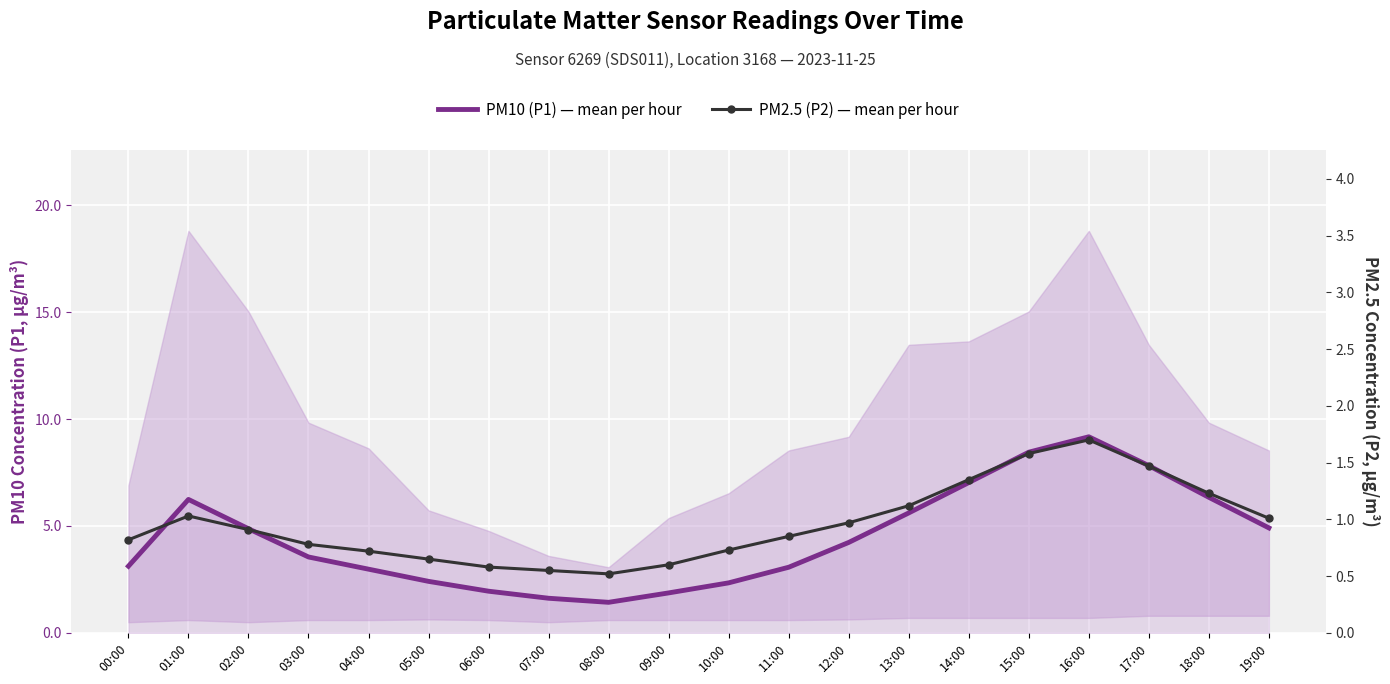

True or false: PM2.5 (P2) — mean per hour has a value of 0.8 at 00:00.

True